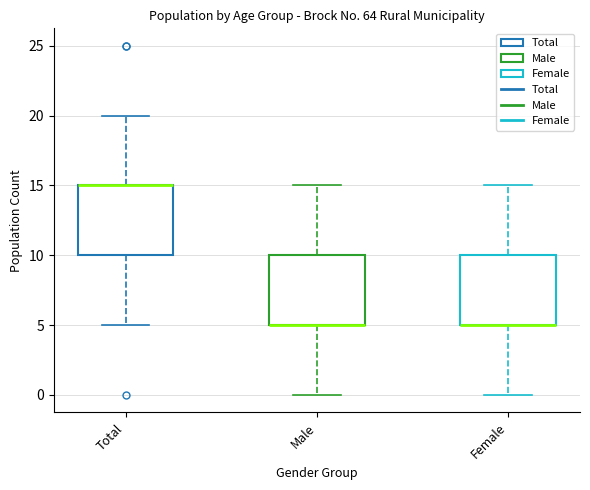

Reading left to right, transcribe this box plot: for each box, give where its median line is, the range the box spans, and where its two whiskers end, as read against the y-axis. The values are not printed on the chart, so give them approximately, as read against the axis.

Total: median 15 (drawn on the box's upper edge), box 10 to 15, whiskers 5 to 20
Male: median 5 (drawn on the box's lower edge), box 5 to 10, whiskers 0 to 15
Female: median 5 (drawn on the box's lower edge), box 5 to 10, whiskers 0 to 15